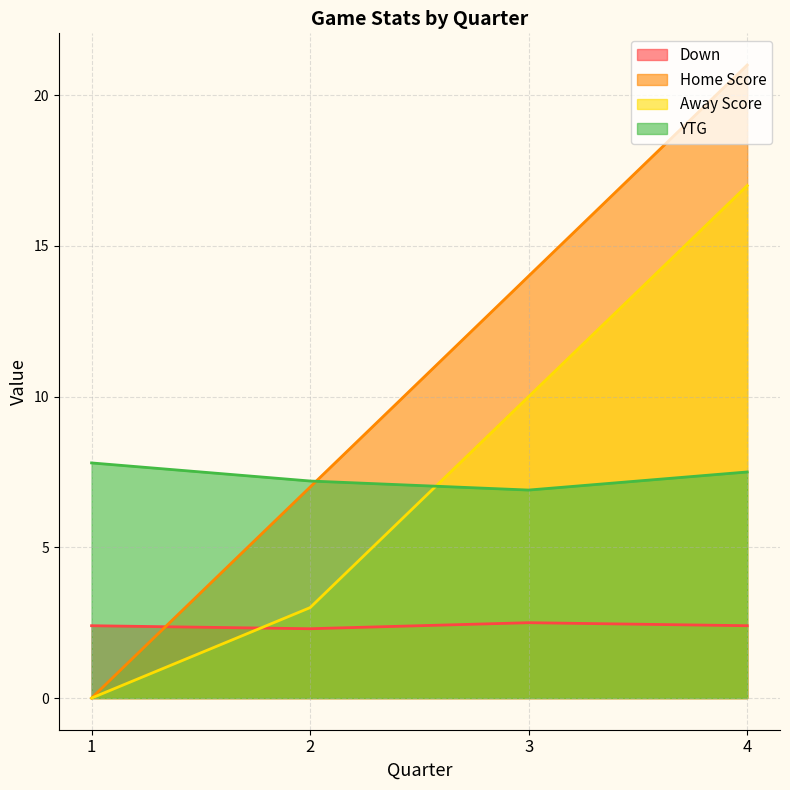

Where is Away Score nearest to the value 8?

3